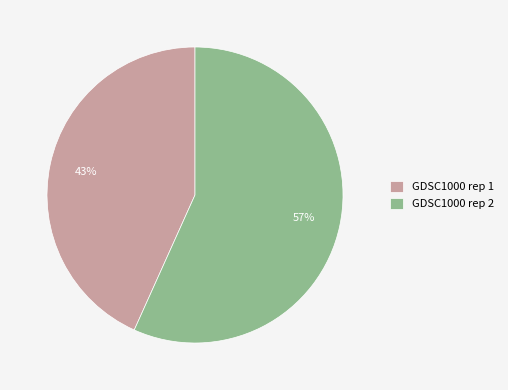

Combined, do GDSC1000 rep 2 and GDSC1000 rep 1 account for over 50%?

Yes